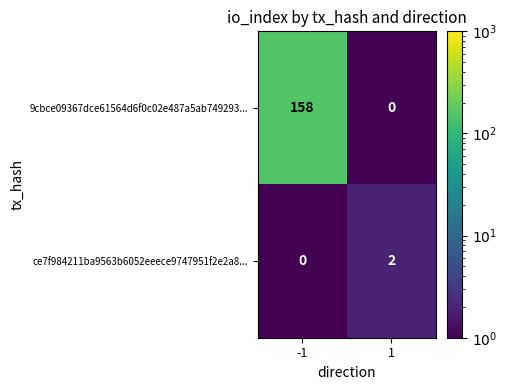

Reading right to left, extract all data points from this chart.

9cbce09367dce61564d6f0c02e487a5ab749293...: 0	158
ce7f984211ba9563b6052eeece9747951f2e2a8...: 2	0